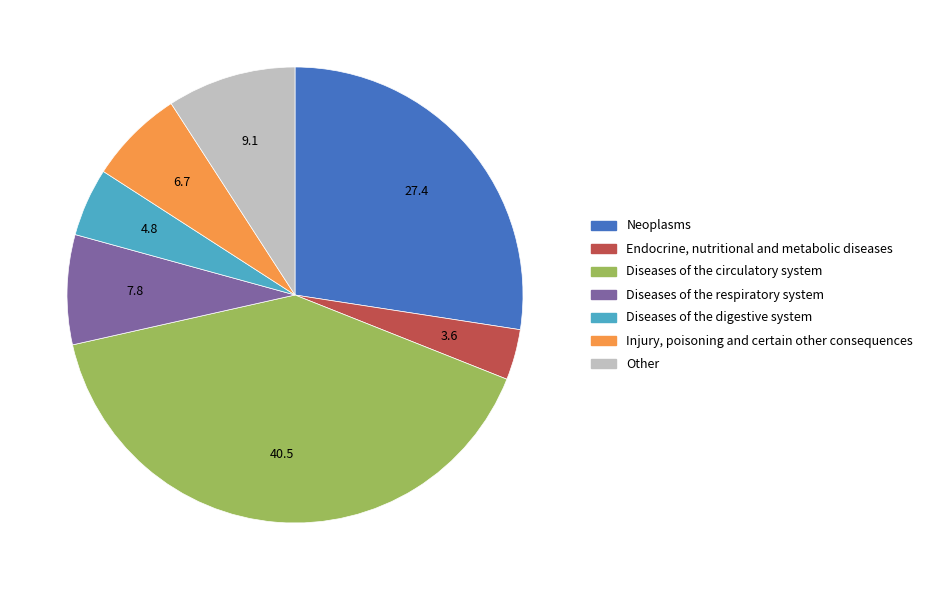

True or false: Diseases of the respiratory system accounts for 1% of the total.

False